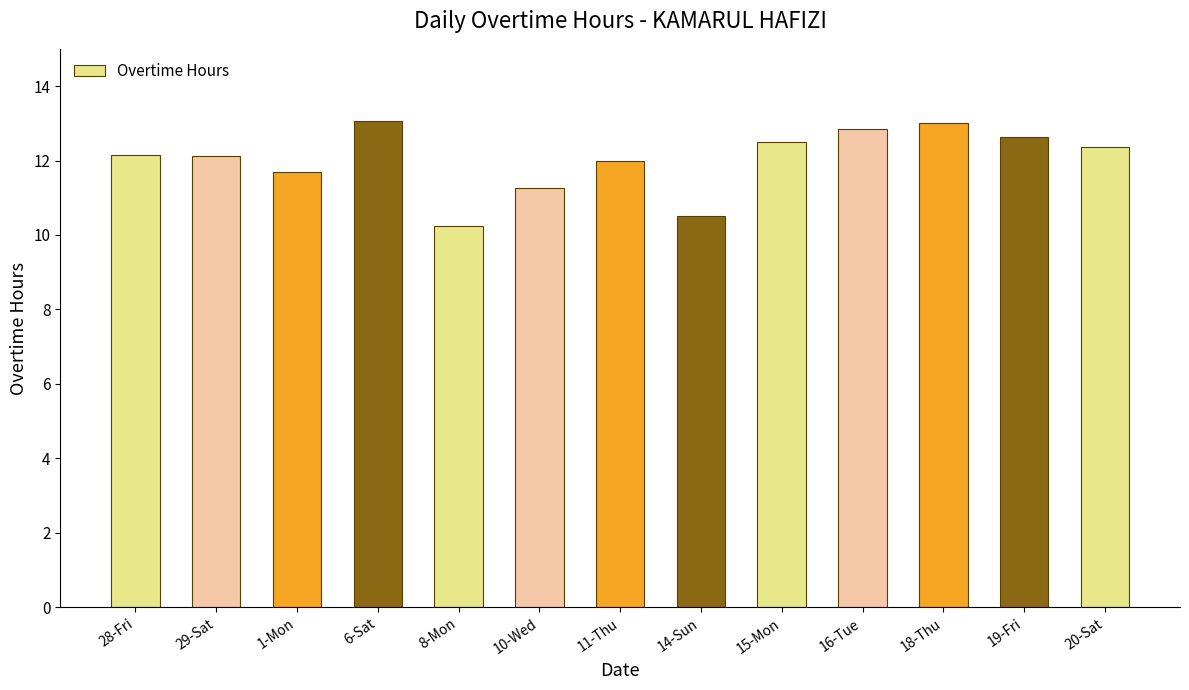

True or false: the data shows 11.3 at 10-Wed.

True